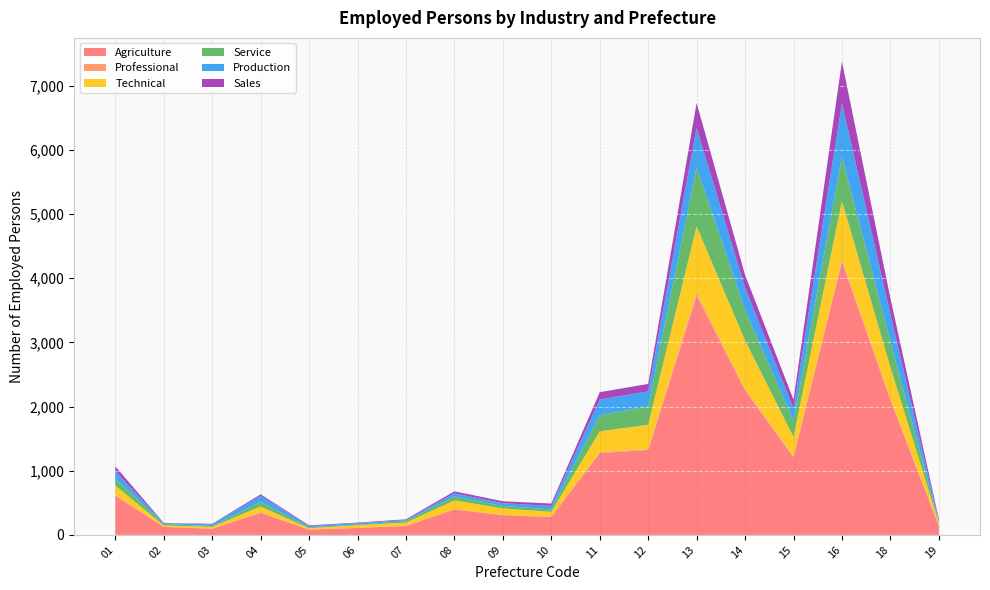

Reading left to right, what are all the values shown in this chart?

Agriculture: 01=612	02=125	03=97	04=343	05=83	06=109	07=139	08=397	09=307	10=279	11=1274	12=1324	13=3725	14=2250	15=1210	16=4253	18=2099	19=142
Professional: 01=6	02=0	03=2	04=10	05=0	06=0	07=6	08=3	09=6	10=6	11=17	12=11	13=49	14=21	15=13	16=45	18=30	19=3
Technical: 01=151	02=22	03=26	04=90	05=21	06=42	07=46	08=138	09=99	10=74	11=323	12=381	13=1032	14=758	15=302	16=905	18=484	19=37
Service: 01=108	02=23	03=13	04=70	05=14	06=9	07=23	08=61	09=39	10=37	11=250	12=284	13=918	14=470	15=252	16=689	18=402	19=15
Production: 01=116	02=13	03=27	04=96	05=20	06=22	07=17	08=48	09=43	10=55	11=245	12=235	13=614	14=349	15=194	16=830	18=424	19=22
Sales: 01=75	02=4	03=8	04=23	05=11	06=9	07=12	08=32	09=30	10=37	11=114	12=117	13=390	14=201	15=136	16=651	18=250	19=28